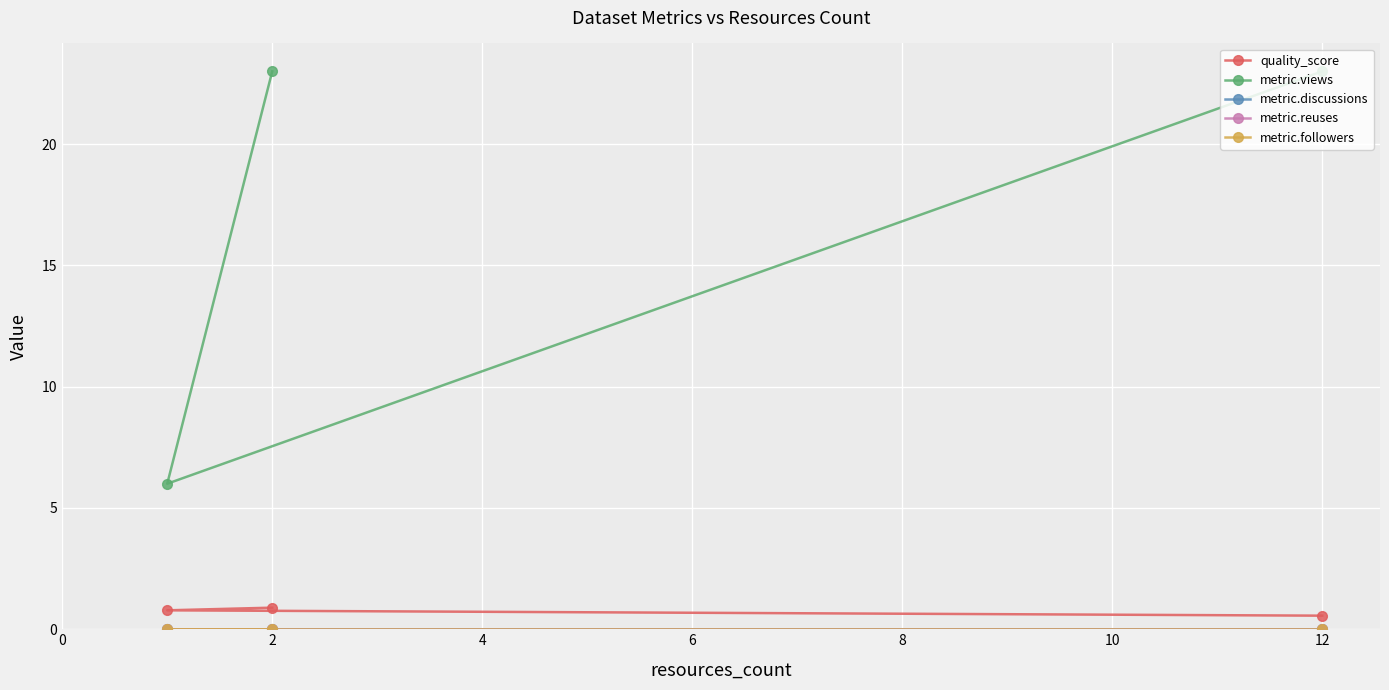

Which category has the lowest value in the quality_score series?

12